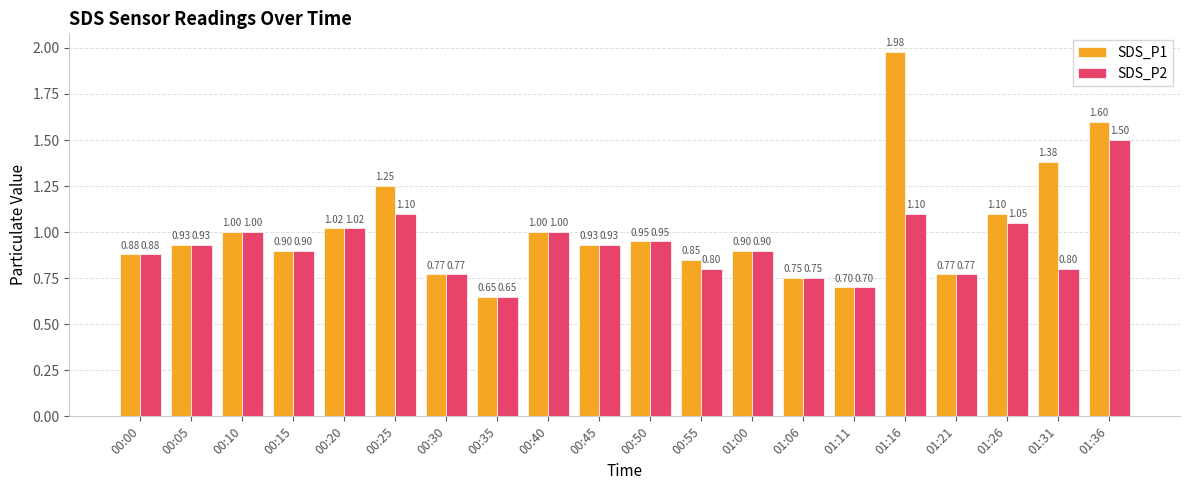

What is the sum of the SDS_P2 values at 01:11 and 00:30?

1.5